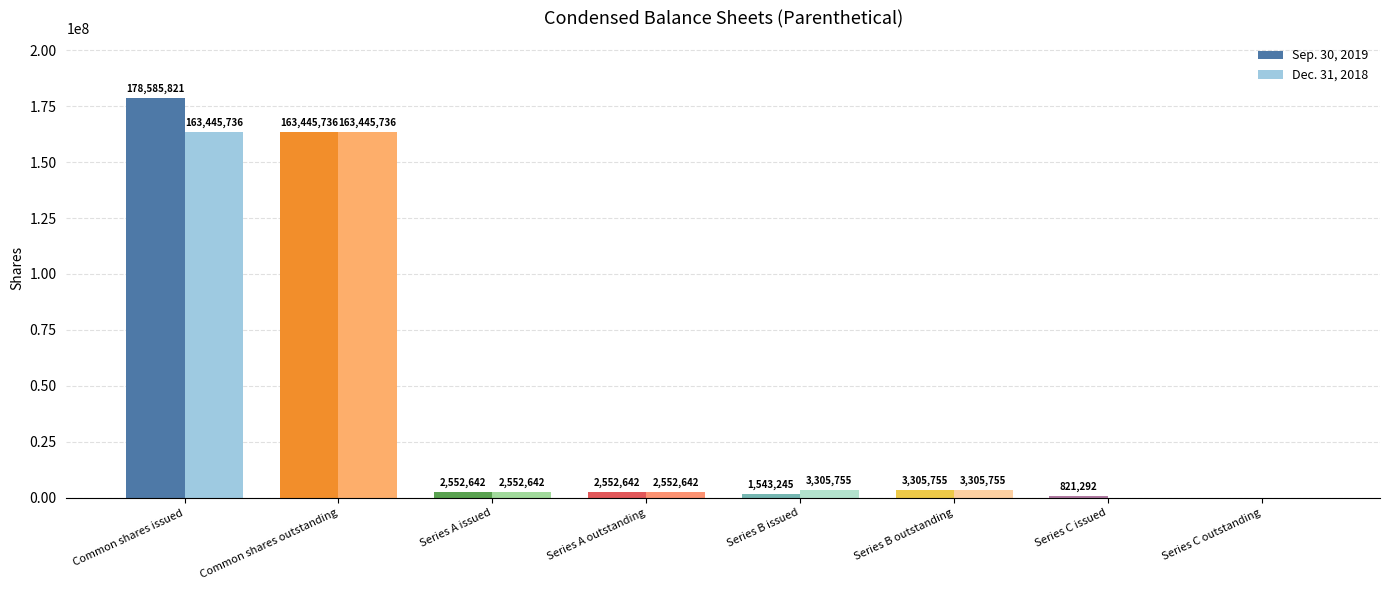

Which series has the largest range (max minus min)?

Sep. 30, 2019